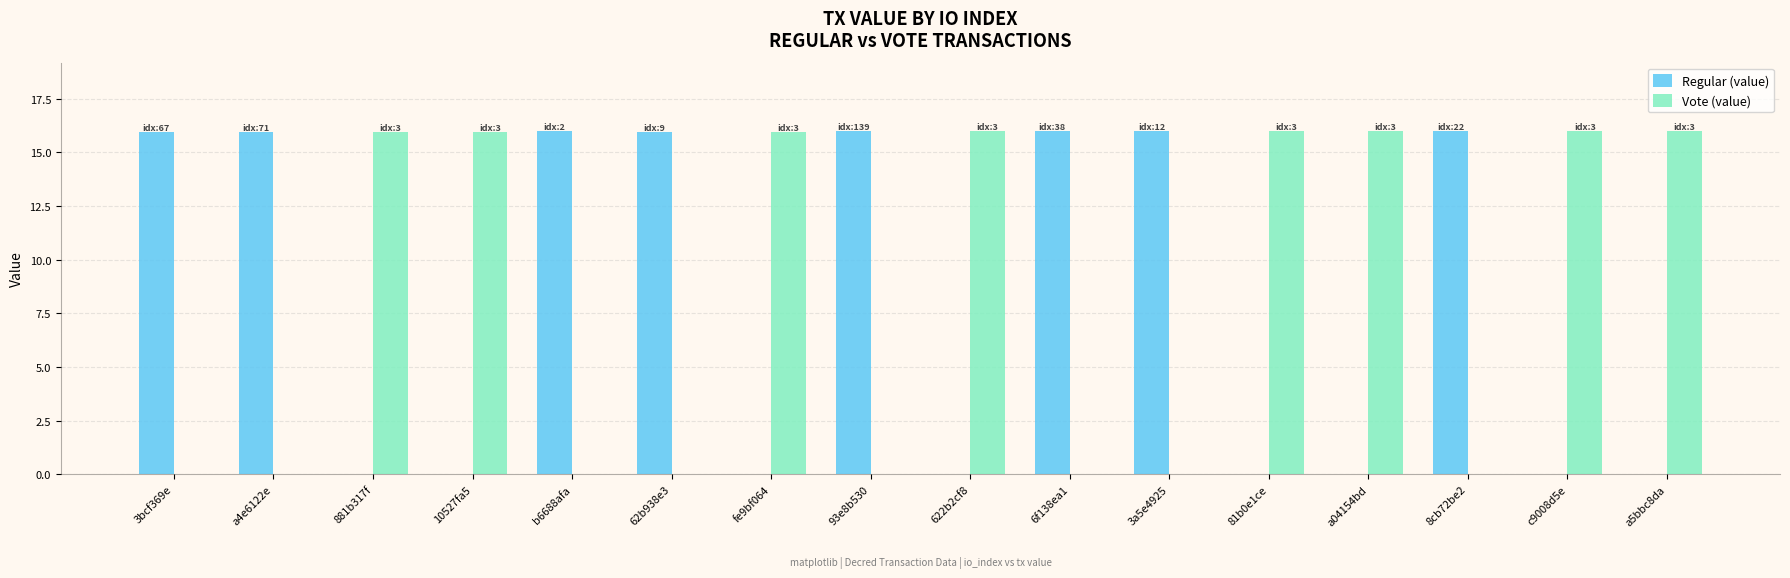

The value of Regular (value) at 3bcf369e is 16.0. True or false?

True